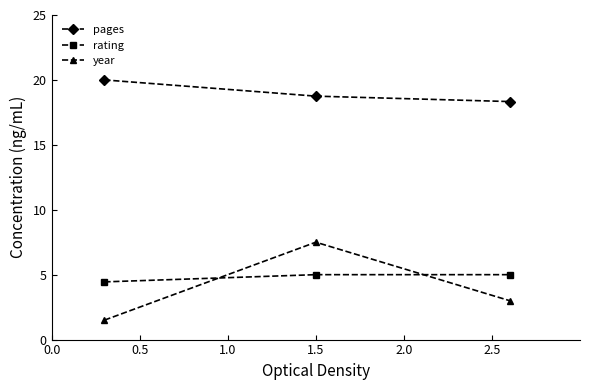

Reading right to left, transcribe all the data shown in this chart.

pages: 18.3	18.8	20.0
rating: 5.0	5.0	4.4
year: 3.0	7.5	1.5